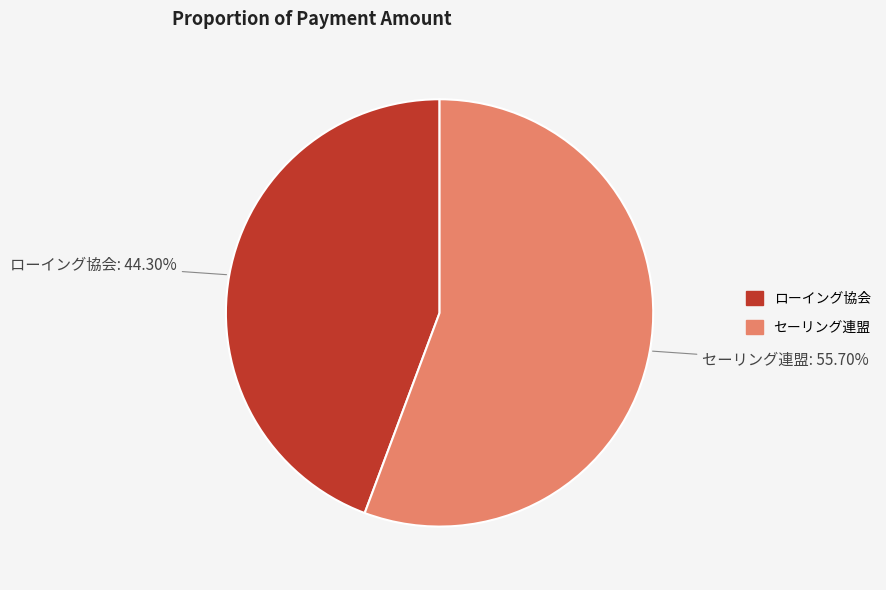

Count the number of slices in the pie.

2